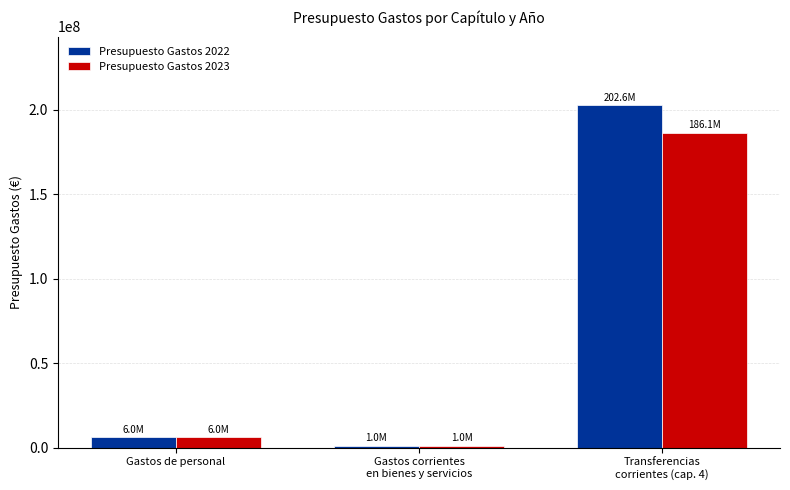

What value does the Presupuesto Gastos 2022 series have at Gastos de personal?

6020060